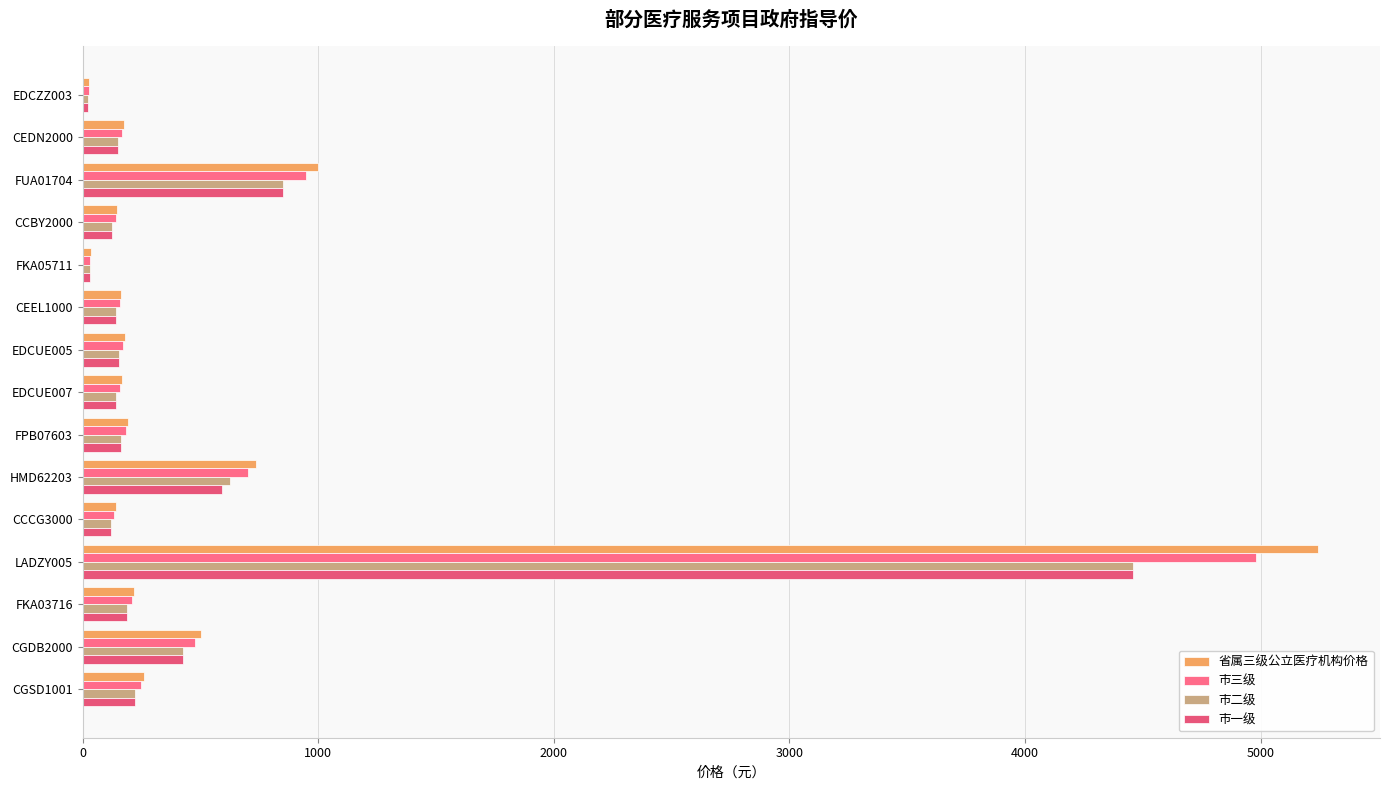

What is the average value of the 省属三级公立医疗机构价格 series?

613